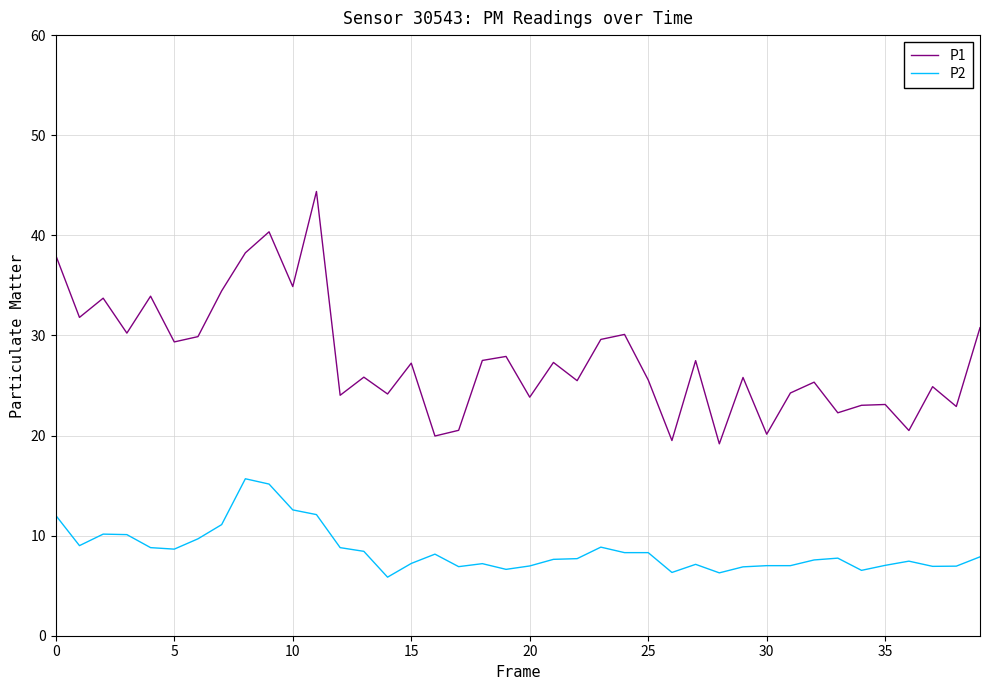

What is the maximum value for P1?

44.4